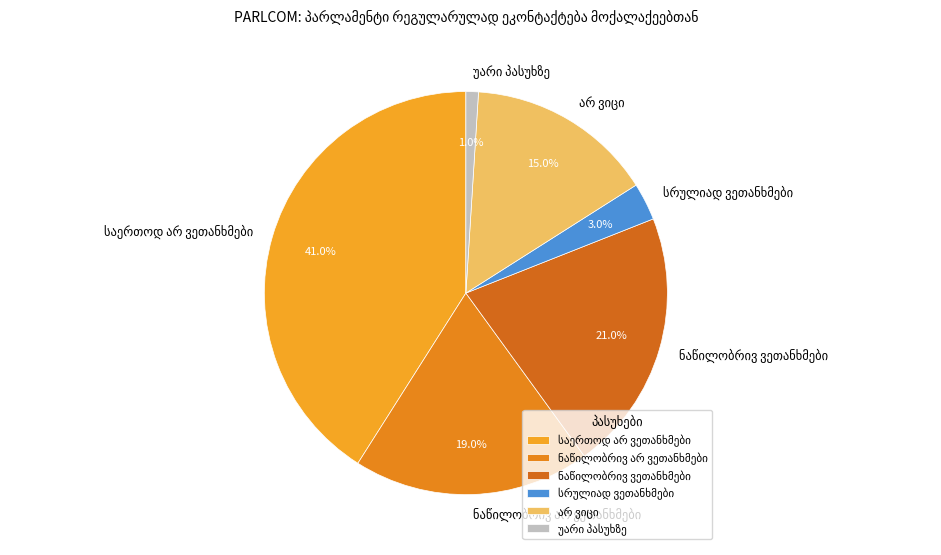

How many segments does this pie chart have?

6